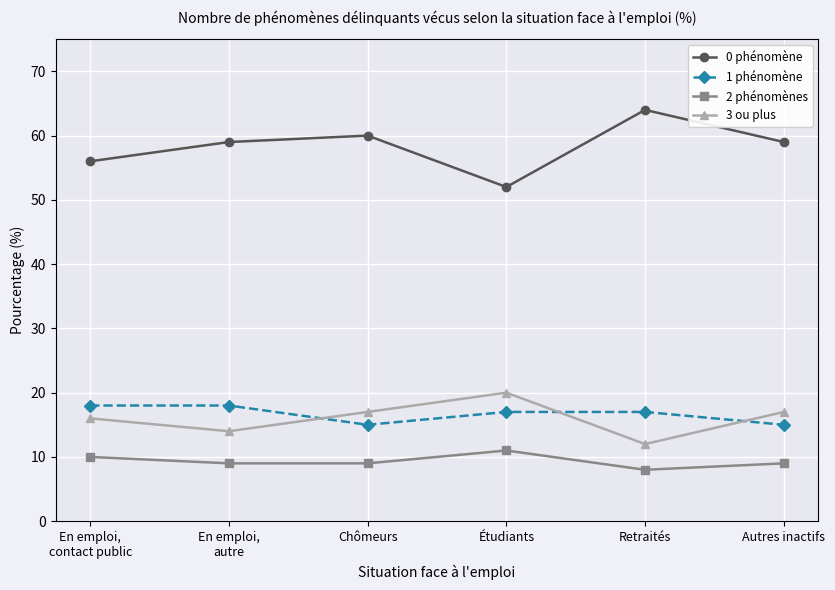

Which series has the widest spread of values?

0 phénomène